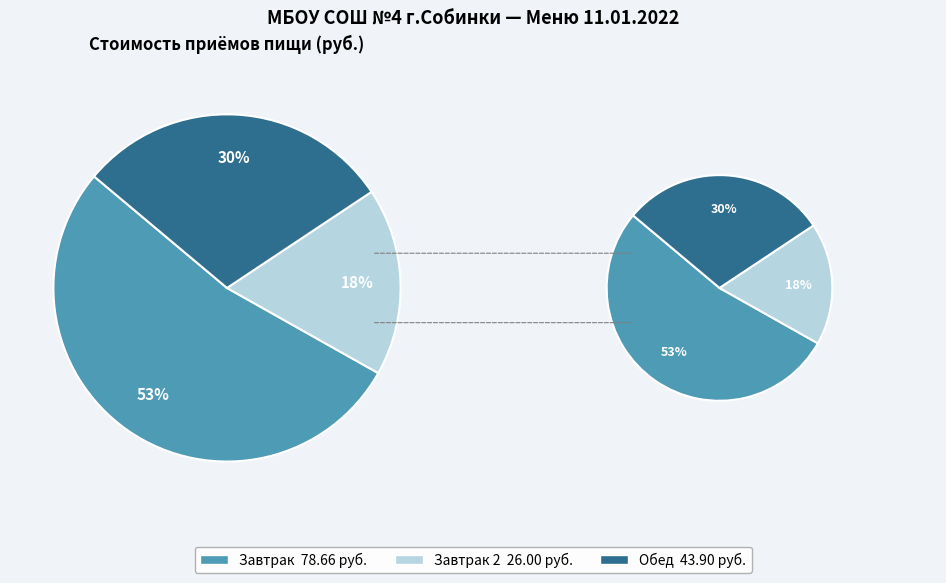

What is the ratio of the value at Завтрак 2 to the value at Обед?

0.6